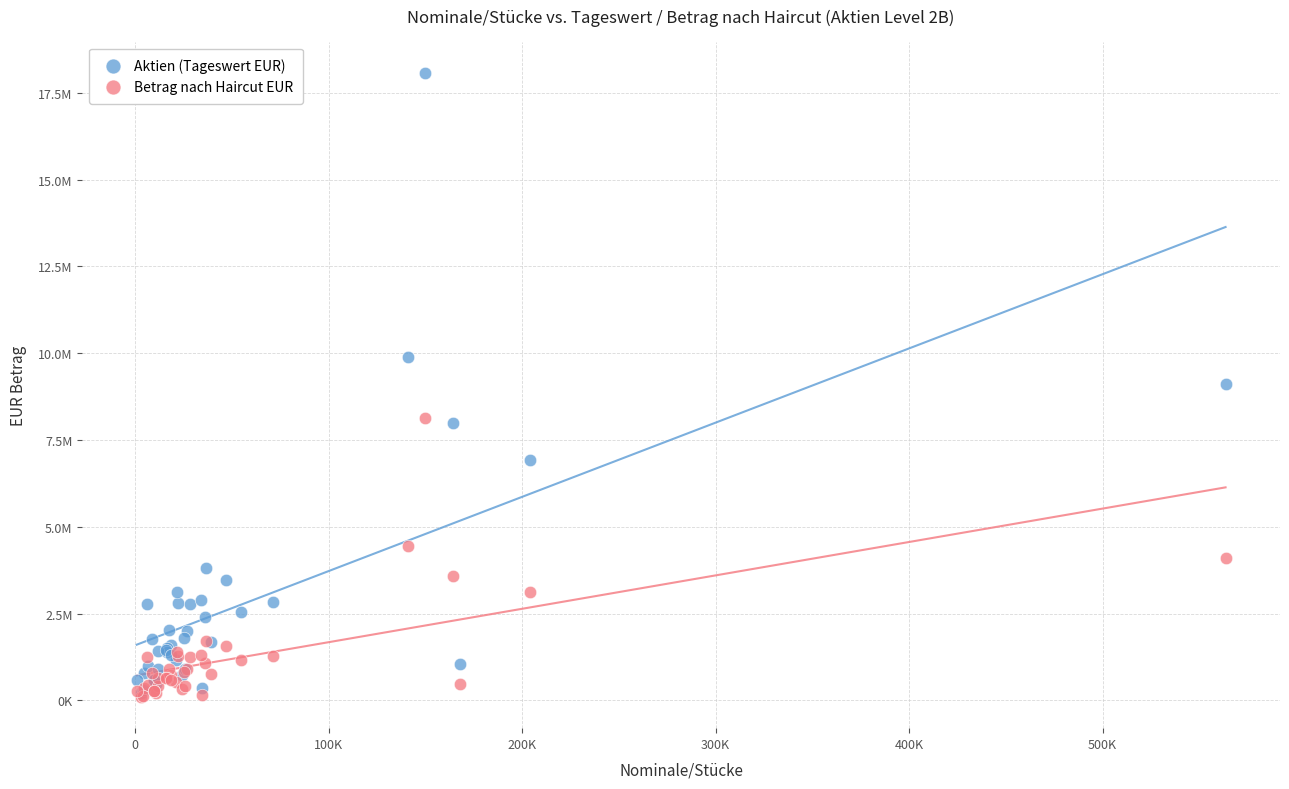

Which series has the widest spread of Y values?

Aktien (Tageswert EUR)